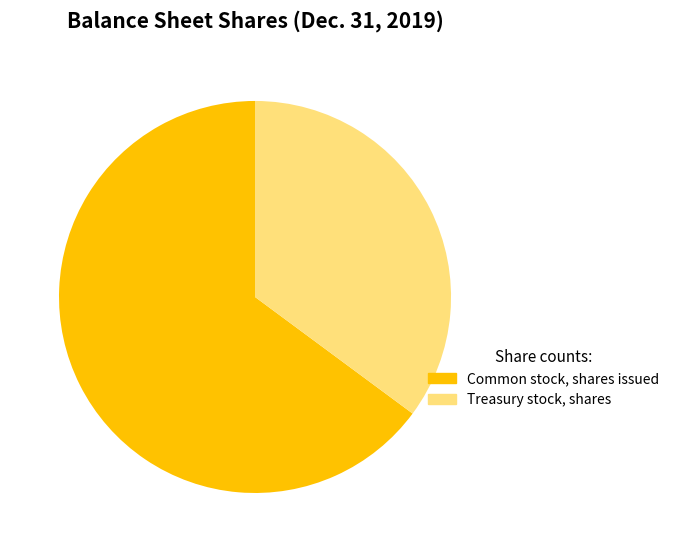

True or false: Treasury stock, shares accounts for 43% of the total.

False